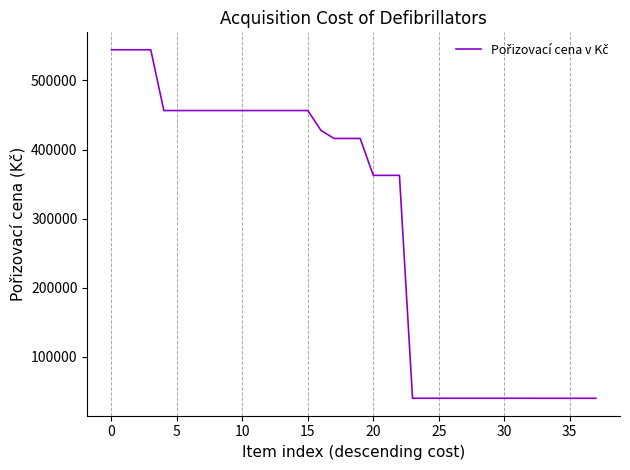

How many lines are shown in the chart?

1